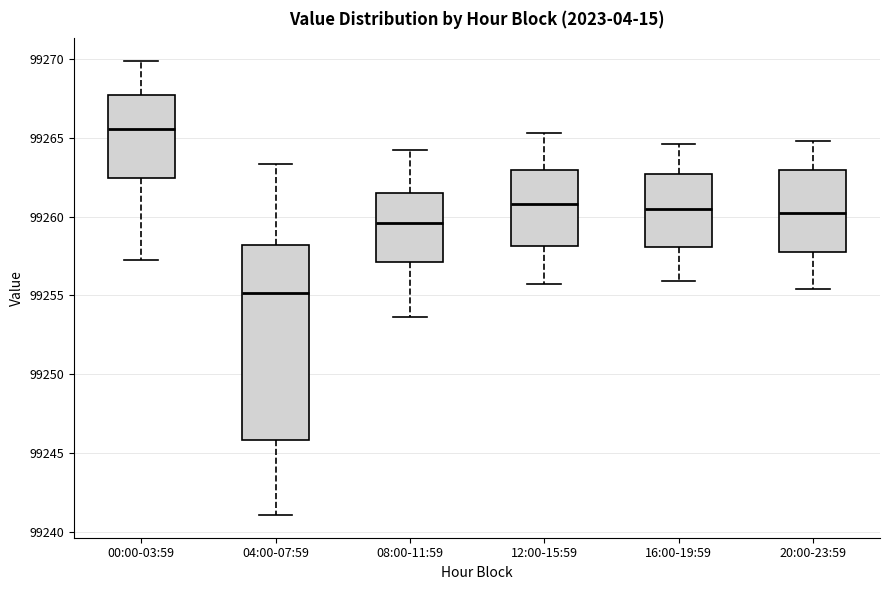

Where does the upper whisker of the box for 00:00-03:59 end on the y-axis? The values are not printed on the chart, so give them approximately, as read against the axis.

99270.0